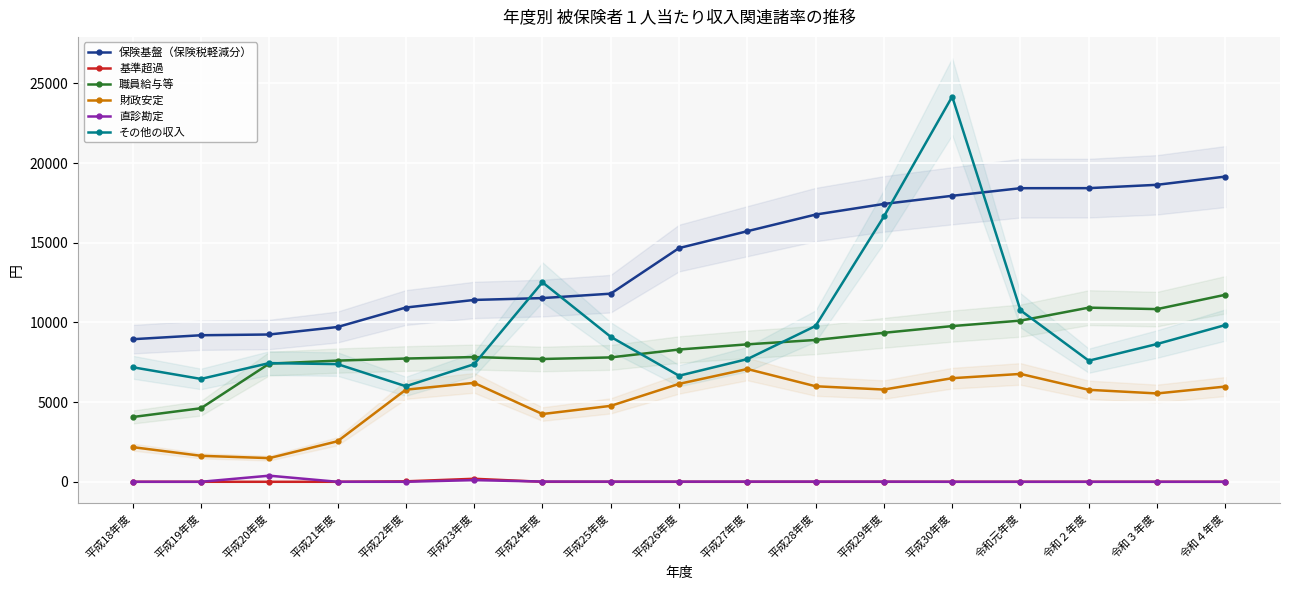

True or false: その他の収入 has a value of 16975 at 平成28年度.

False